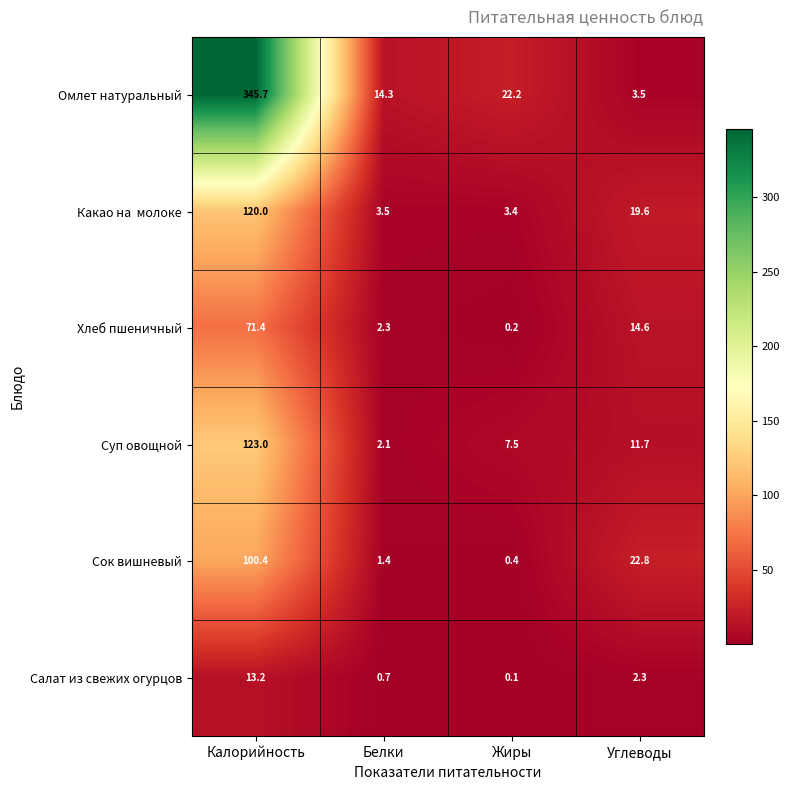

What is the difference between the Омлет натуральный values at Жиры and Белки?

7.9